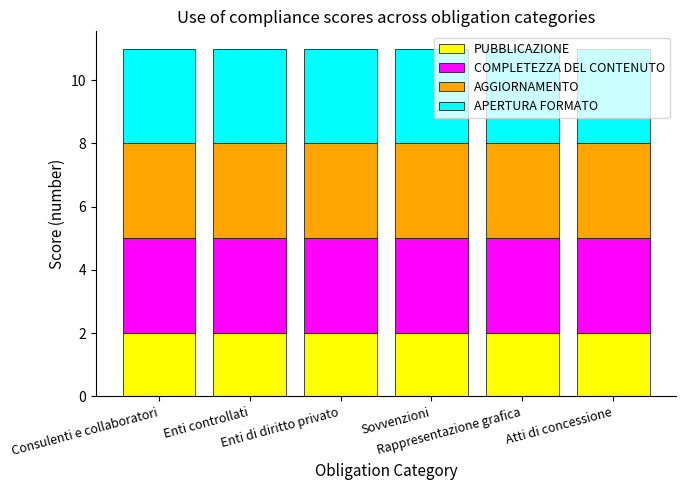

What are all the series names shown in the legend?

PUBBLICAZIONE, COMPLETEZZA DEL CONTENUTO, AGGIORNAMENTO, APERTURA FORMATO